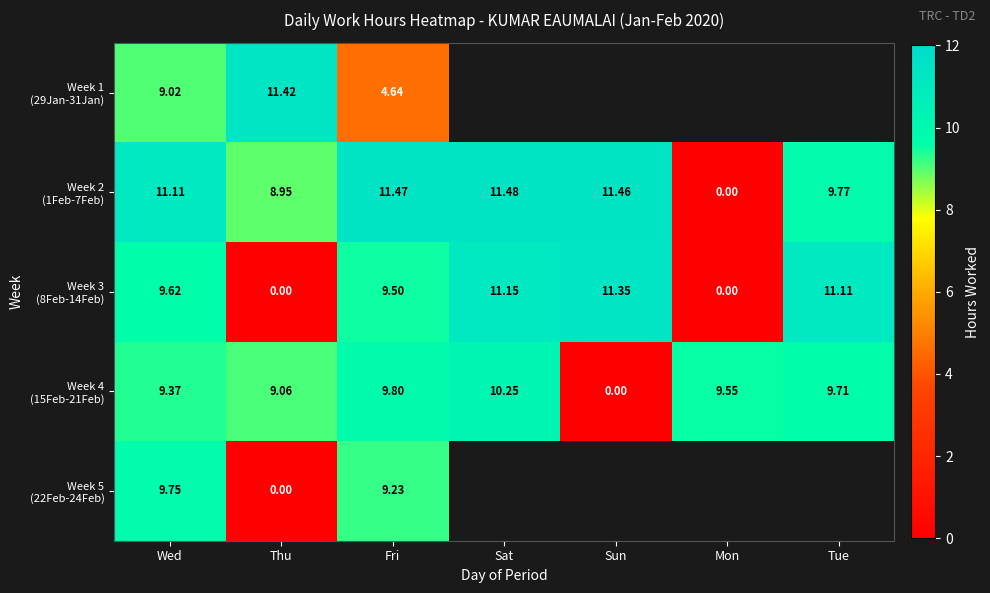

The value of Week 3 (8Feb-14Feb) at Fri is 9.5. True or false?

True